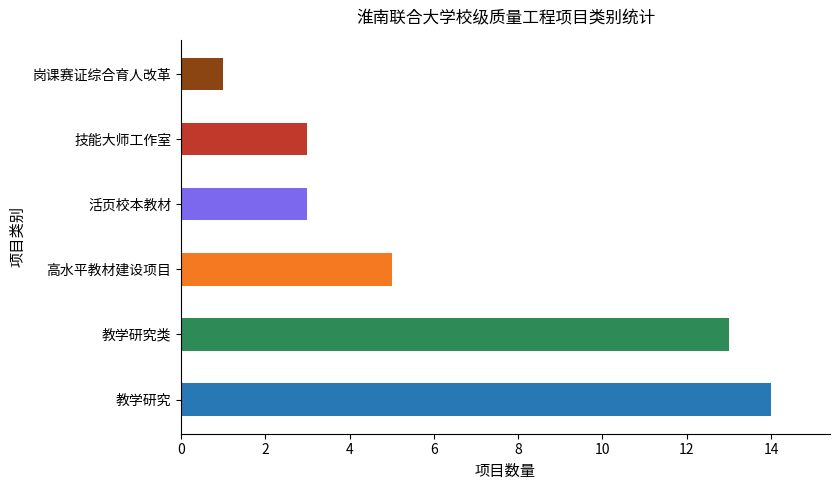

Is it true that the value at 岗课赛证综合育人改革 is 0?

False